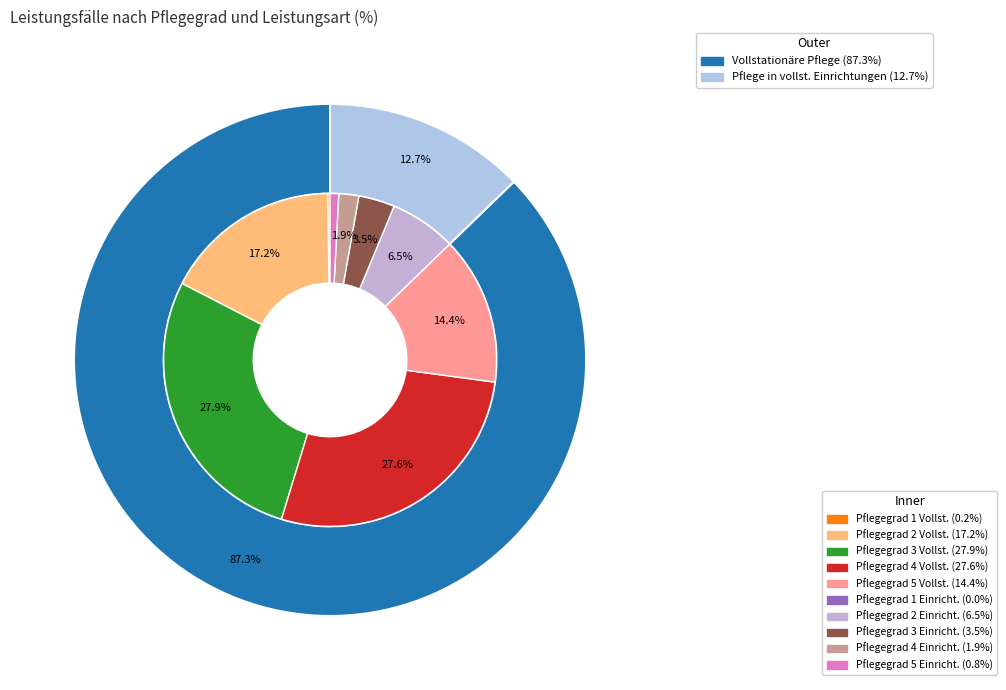

What is the smallest slice in the pie chart?

Pflegegrad 1